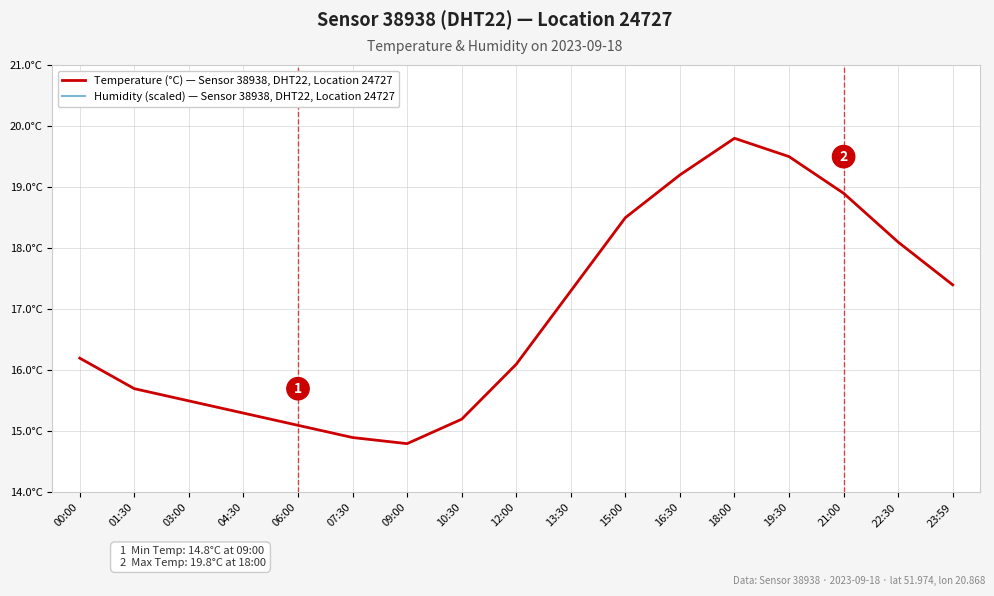

At which label does Humidity (scaled) — Sensor 38938, DHT22, Location 24727 reach its minimum?

00:00